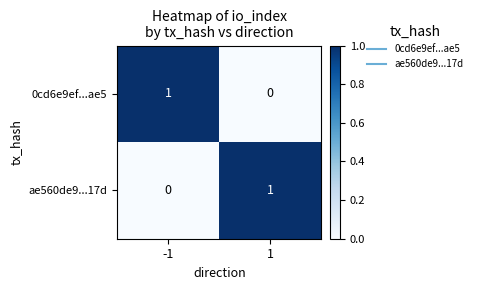

At how many categories does at least one series exceed 0?

2